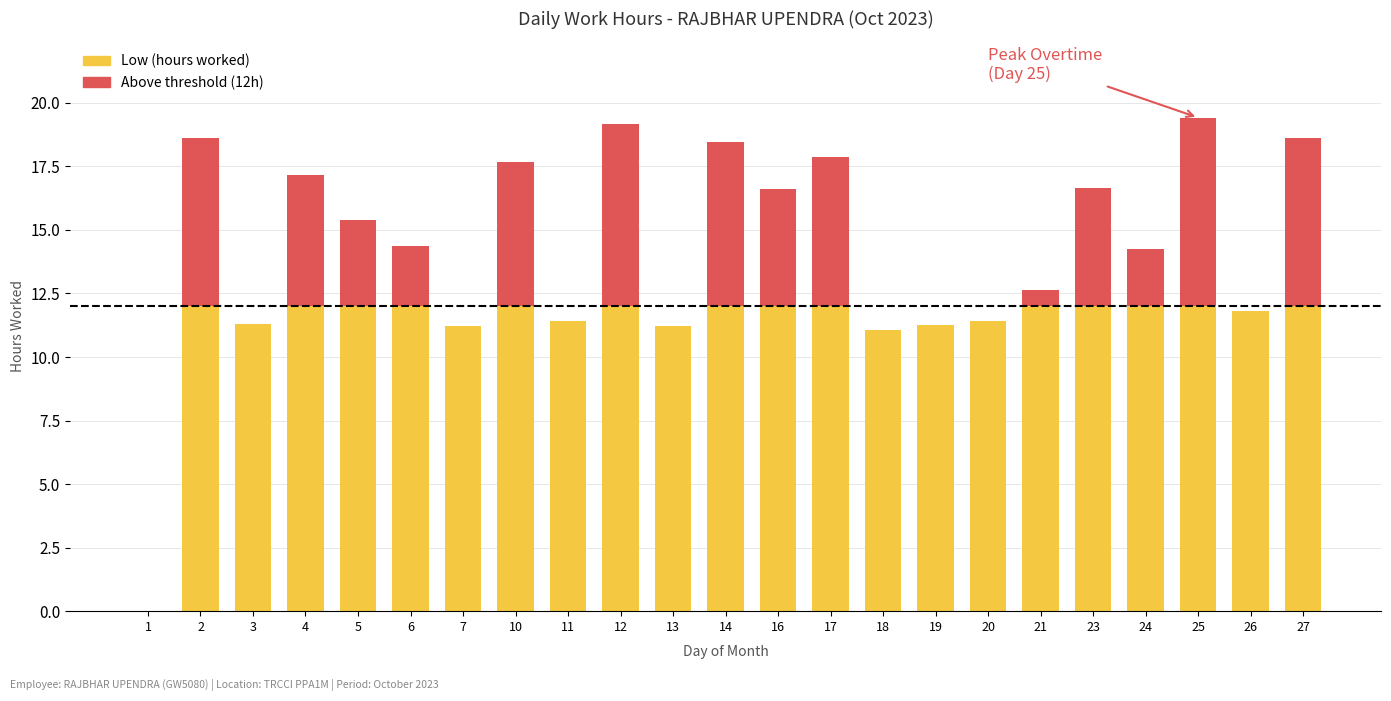

What is the total value across all series at 10?

17.7